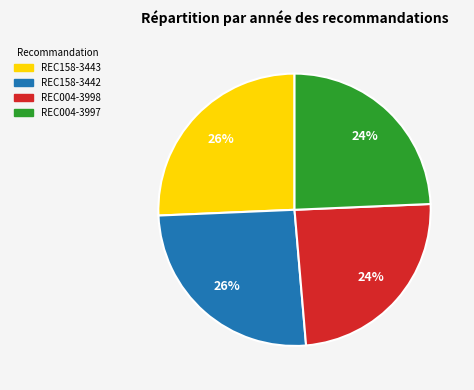

To the nearest percent, what is the combined percentage of REC158-3442 and REC004-3998?

50%